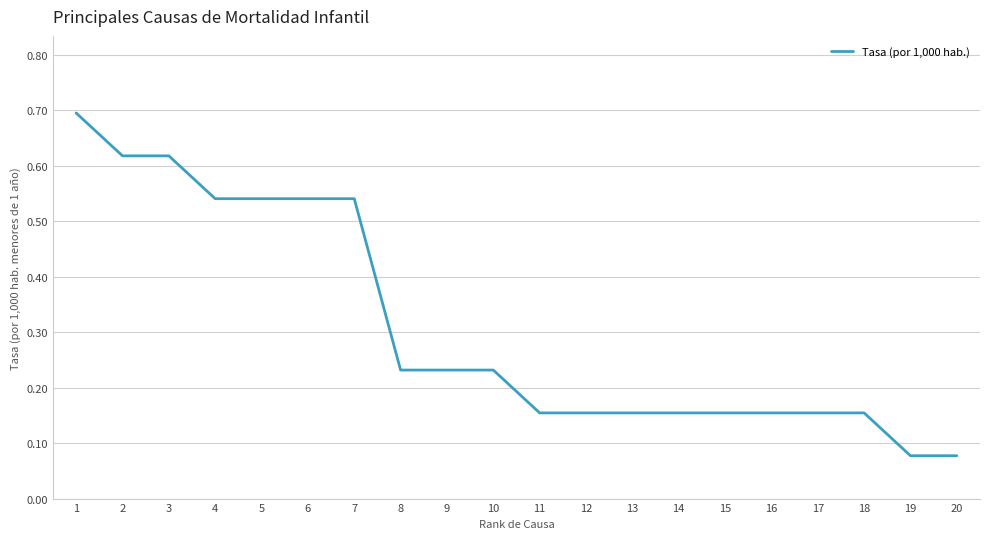

What is the change in value from 7 to 10?

-0.3